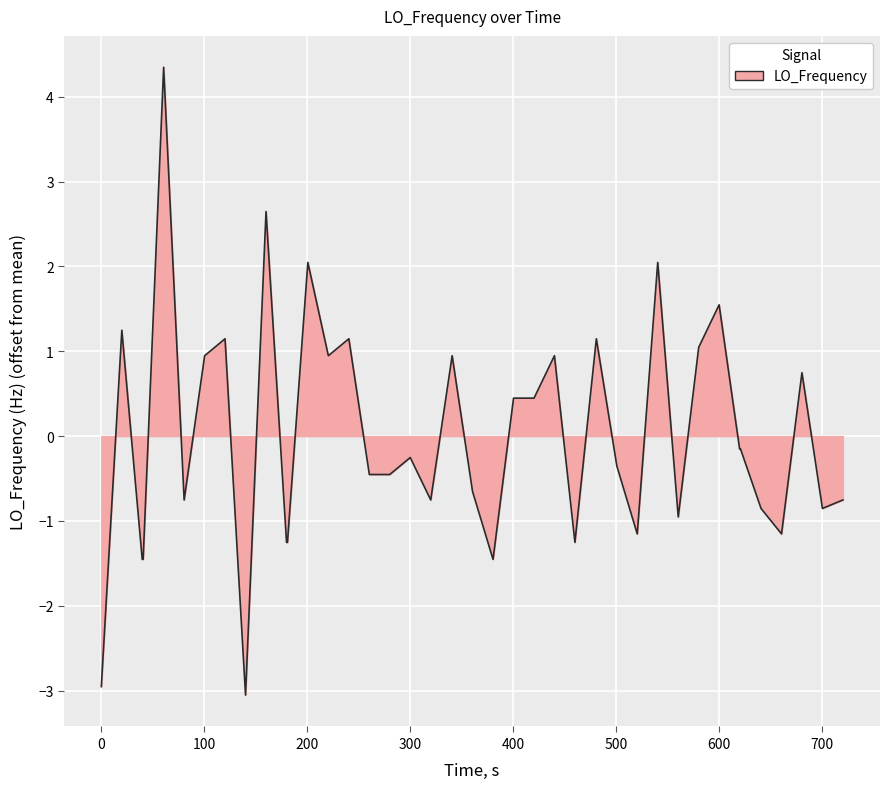

What is the maximum value shown in the chart?

4.3